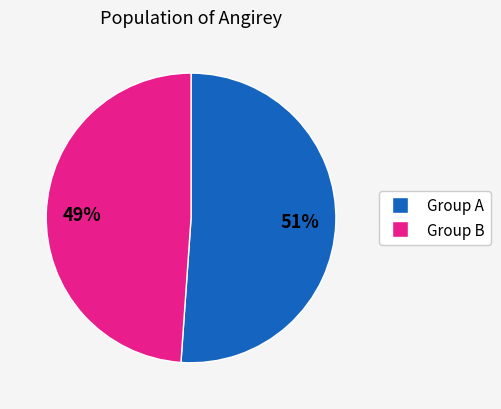

How many segments does this pie chart have?

2